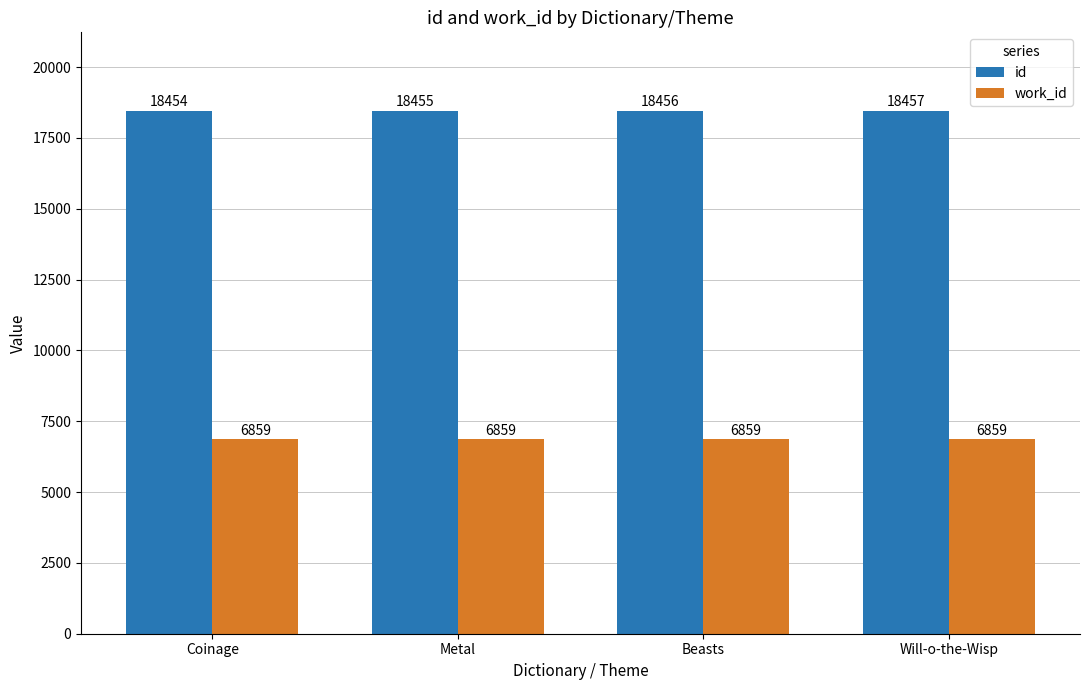

Does the chart contain any negative values?

No